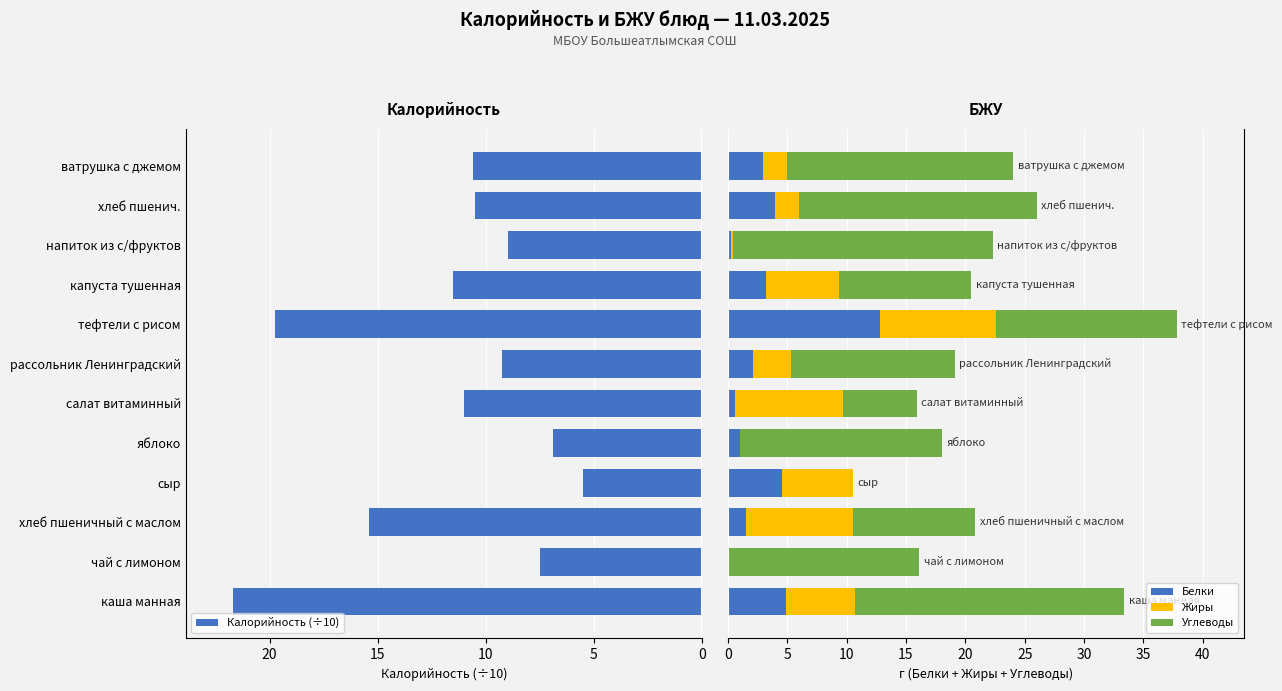

Rank the series by their maximum value, from lowest to highest.

Жиры, Белки, Калорийность (÷10), Углеводы